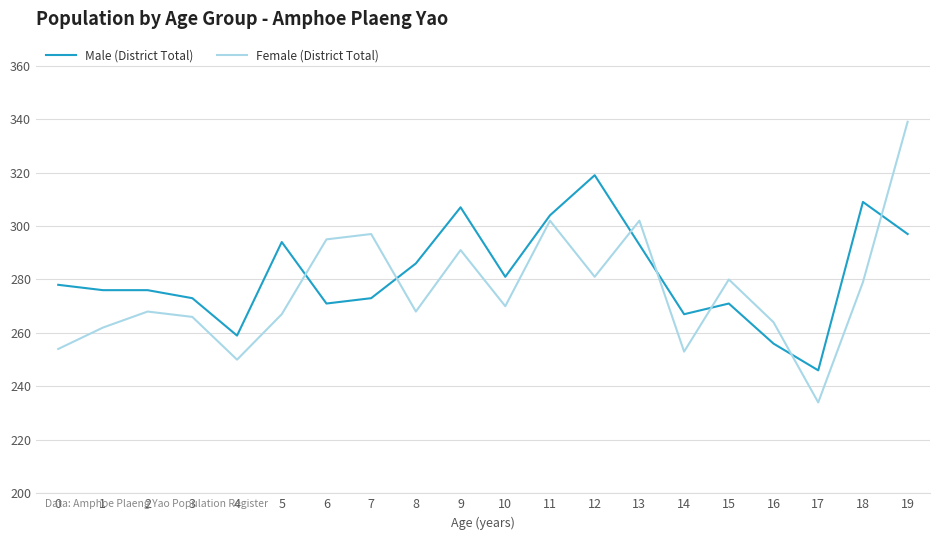

True or false: Male (District Total) has a value of 461 at 19.

False